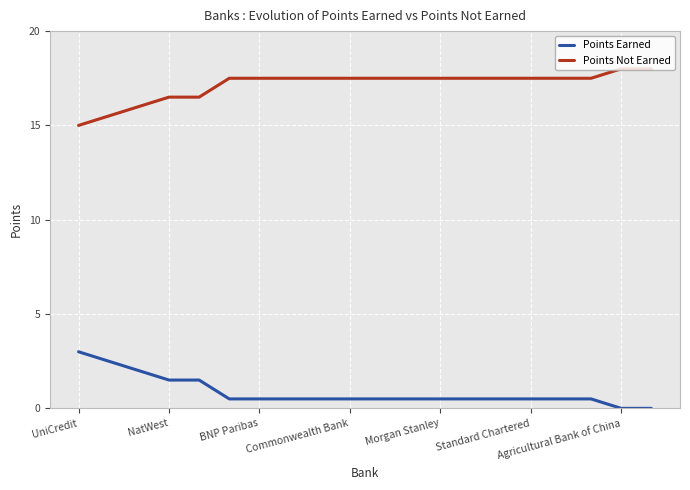

Which series has the largest total across all categories?

Points Not Earned